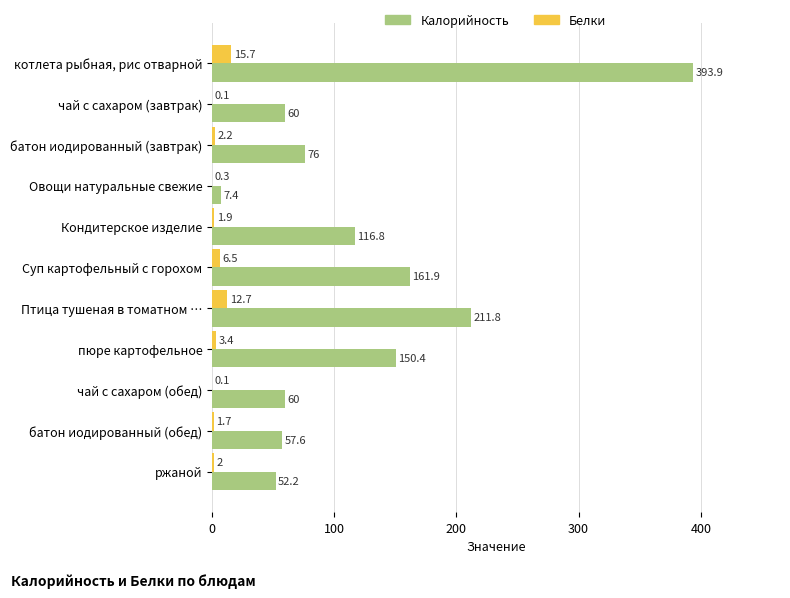

At which label is Калорийность closest to 200?

Птица тушеная в томатном …